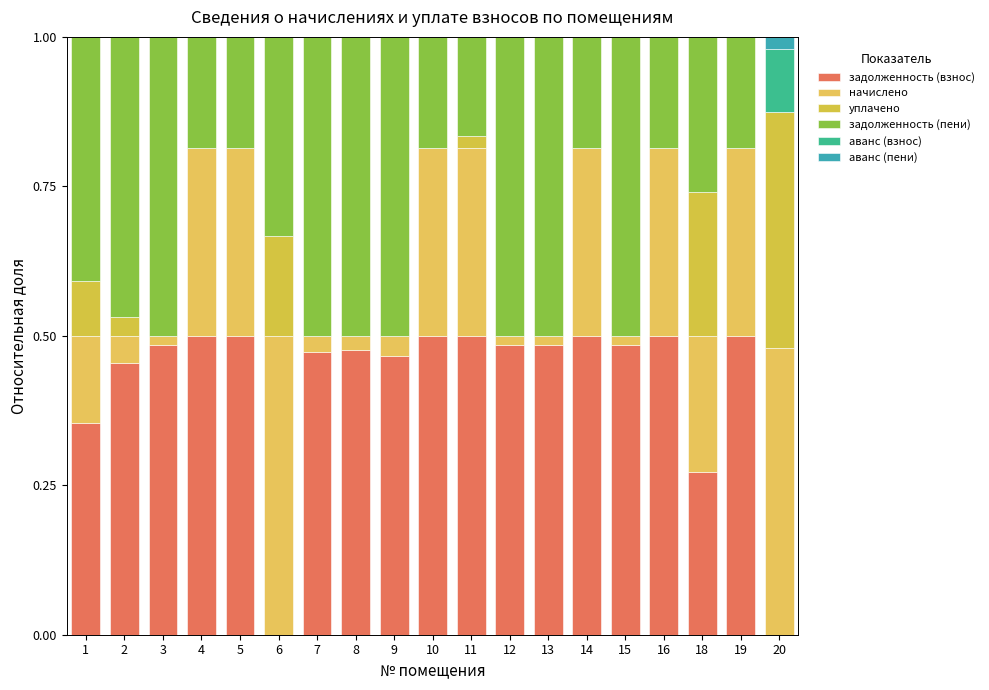

Count the number of categories in the chart.

19